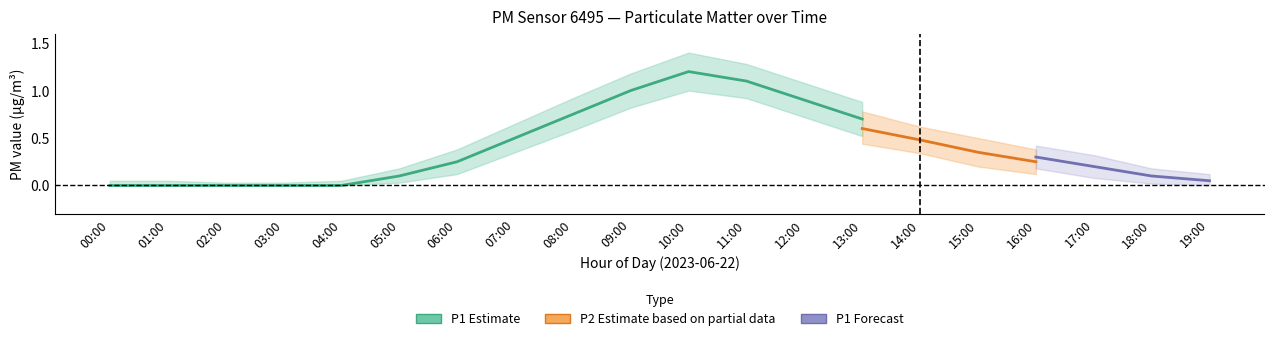

How many categories are shown in the chart?

20